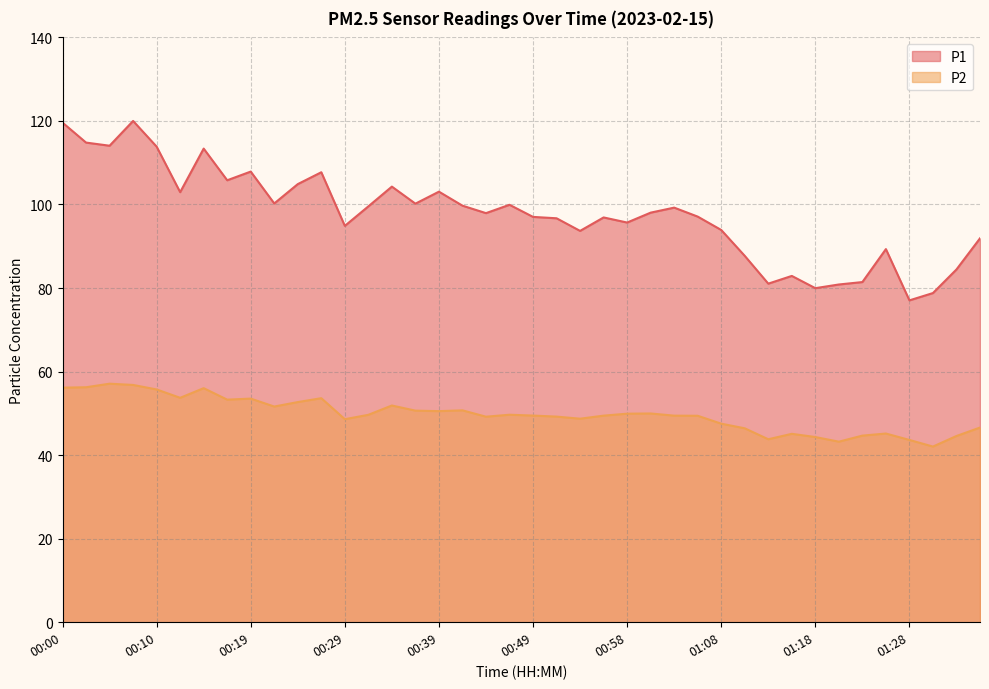

List the series in order of their overall mean, highest first.

P1, P2